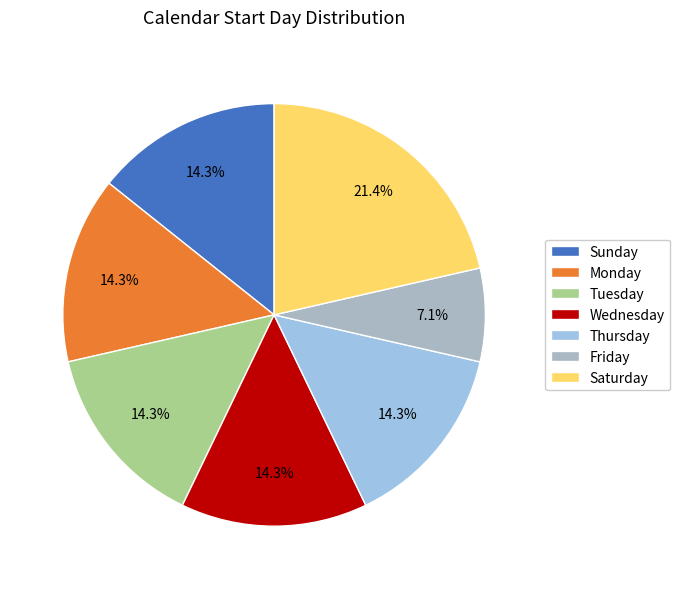

How many slices are in this pie chart?

7